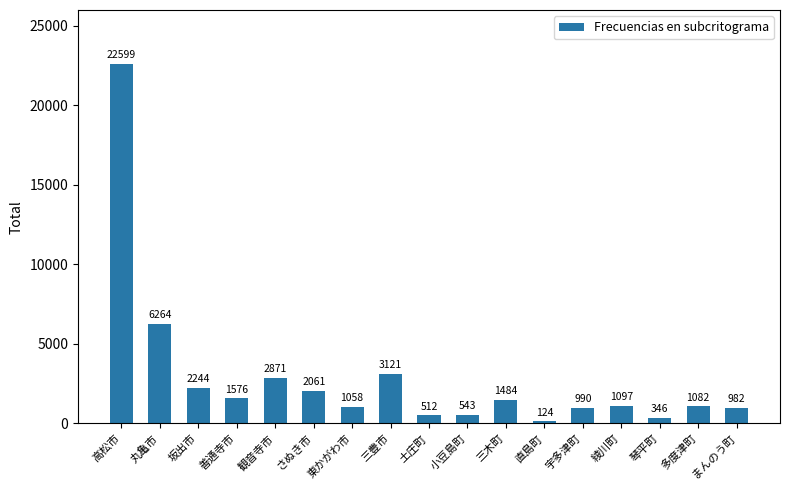

At which label is the value closest to 11361?

丸亀市